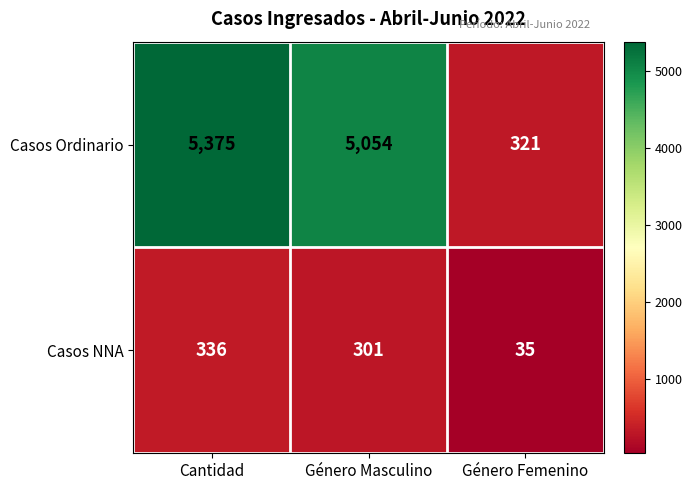

What is the sum of all Casos NNA values?

672